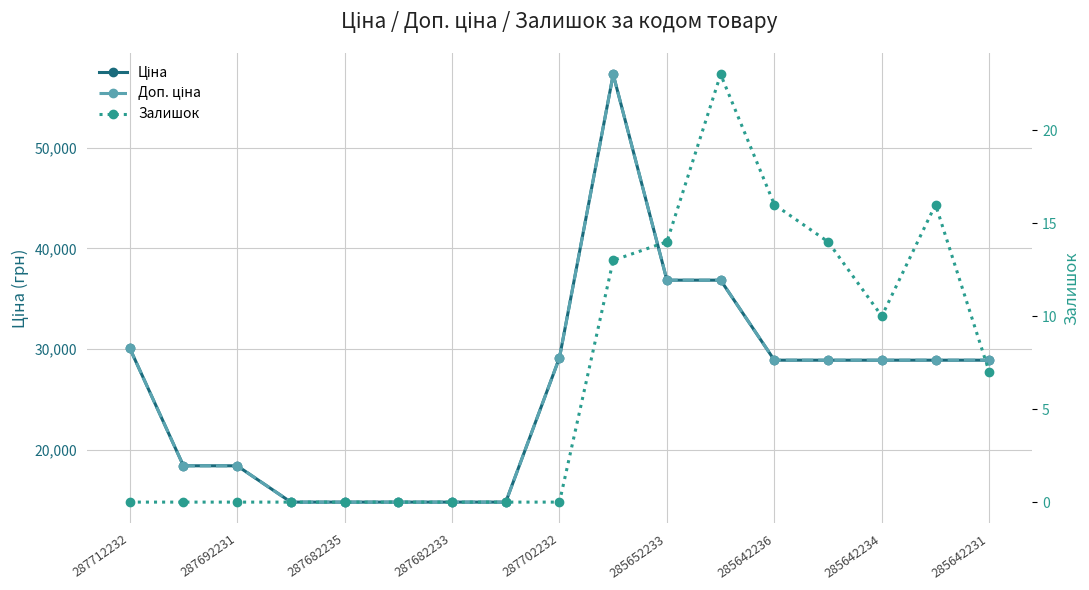

Does the chart have visible grid lines?

Yes